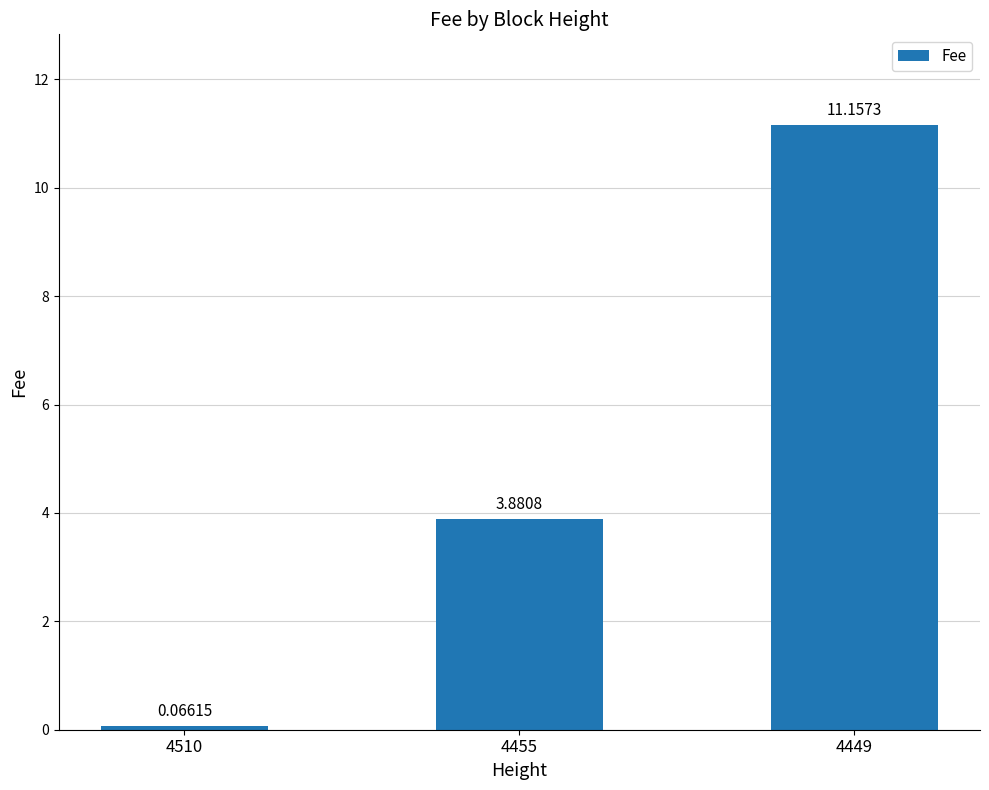

What is the difference between the maximum and minimum values?

11.1